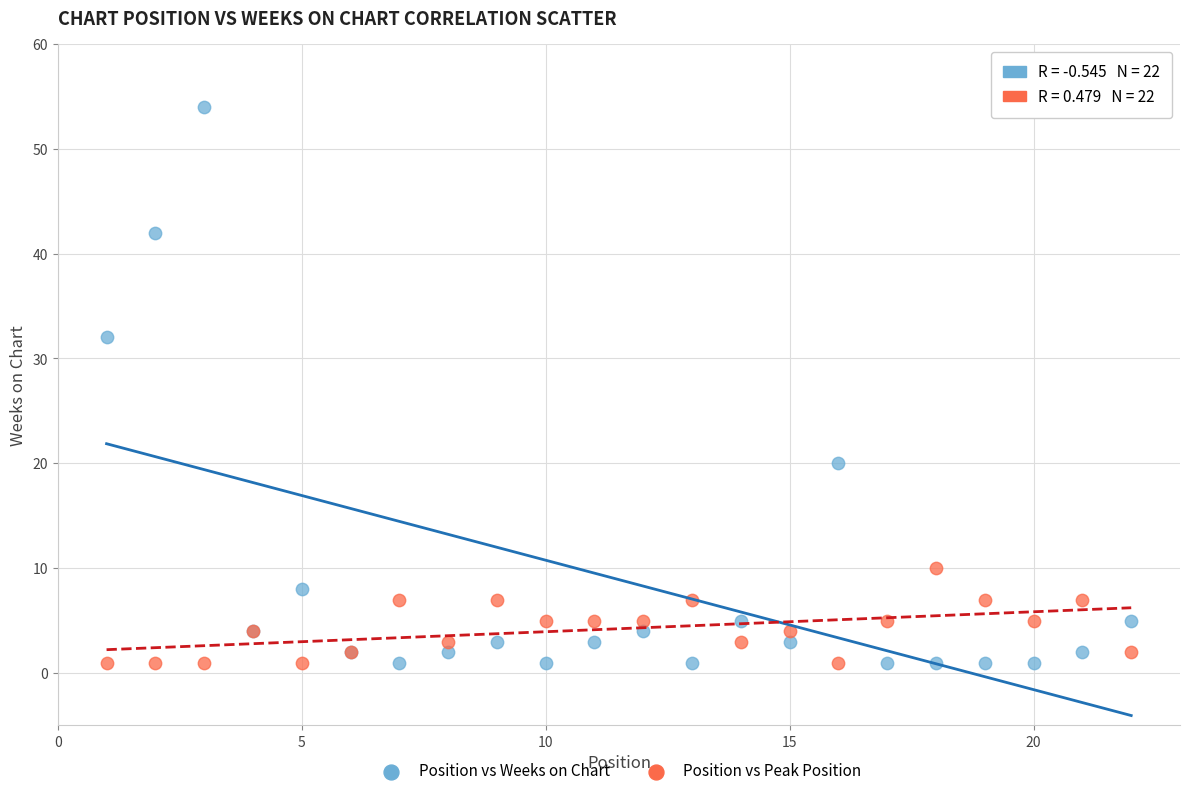

Which series has the widest spread of Y values?

Position vs Weeks on Chart